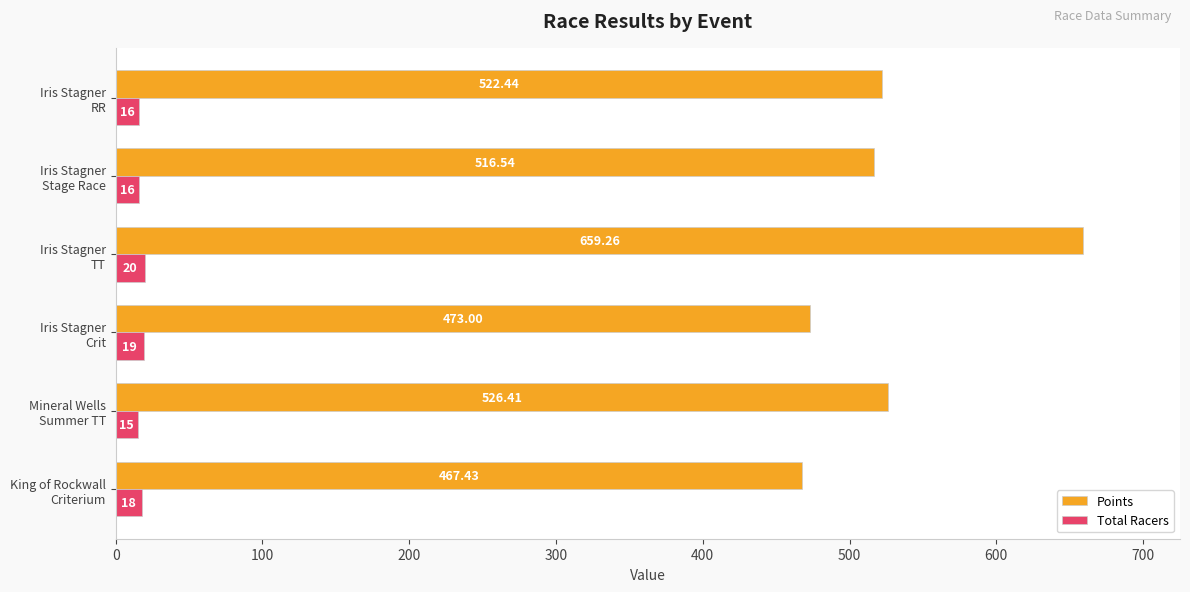

Which series has the largest range (max minus min)?

Points